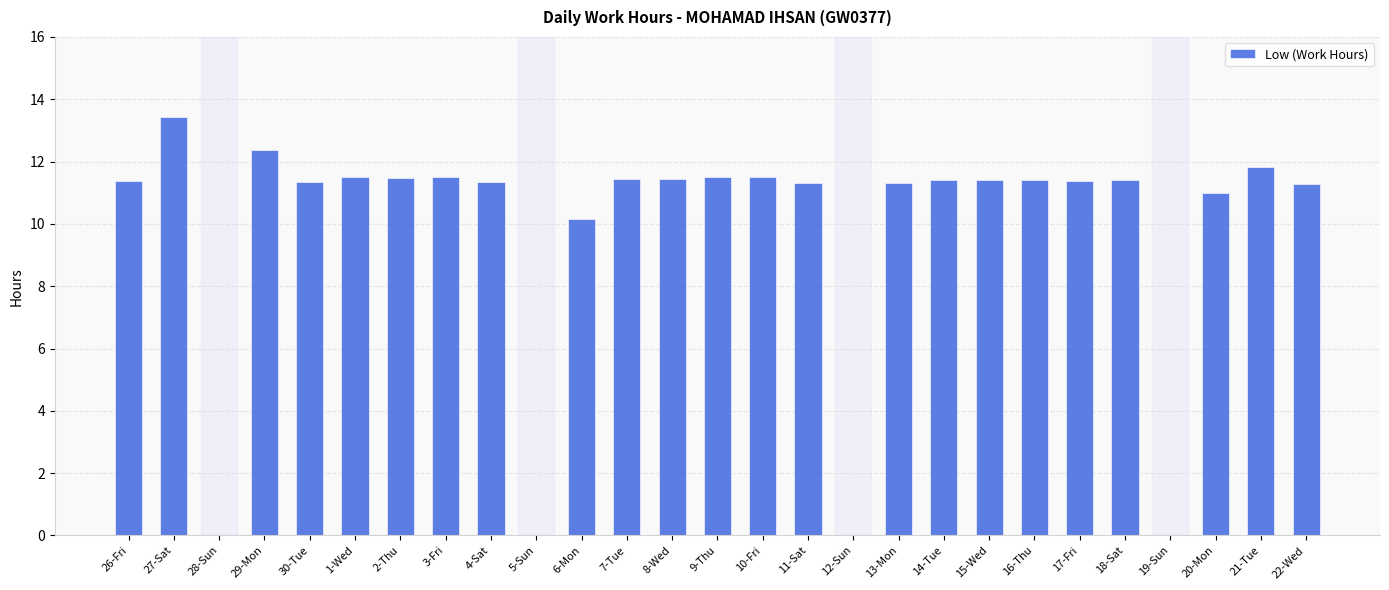

What is the sum of the values at 1-Wed and 21-Tue?

23.3